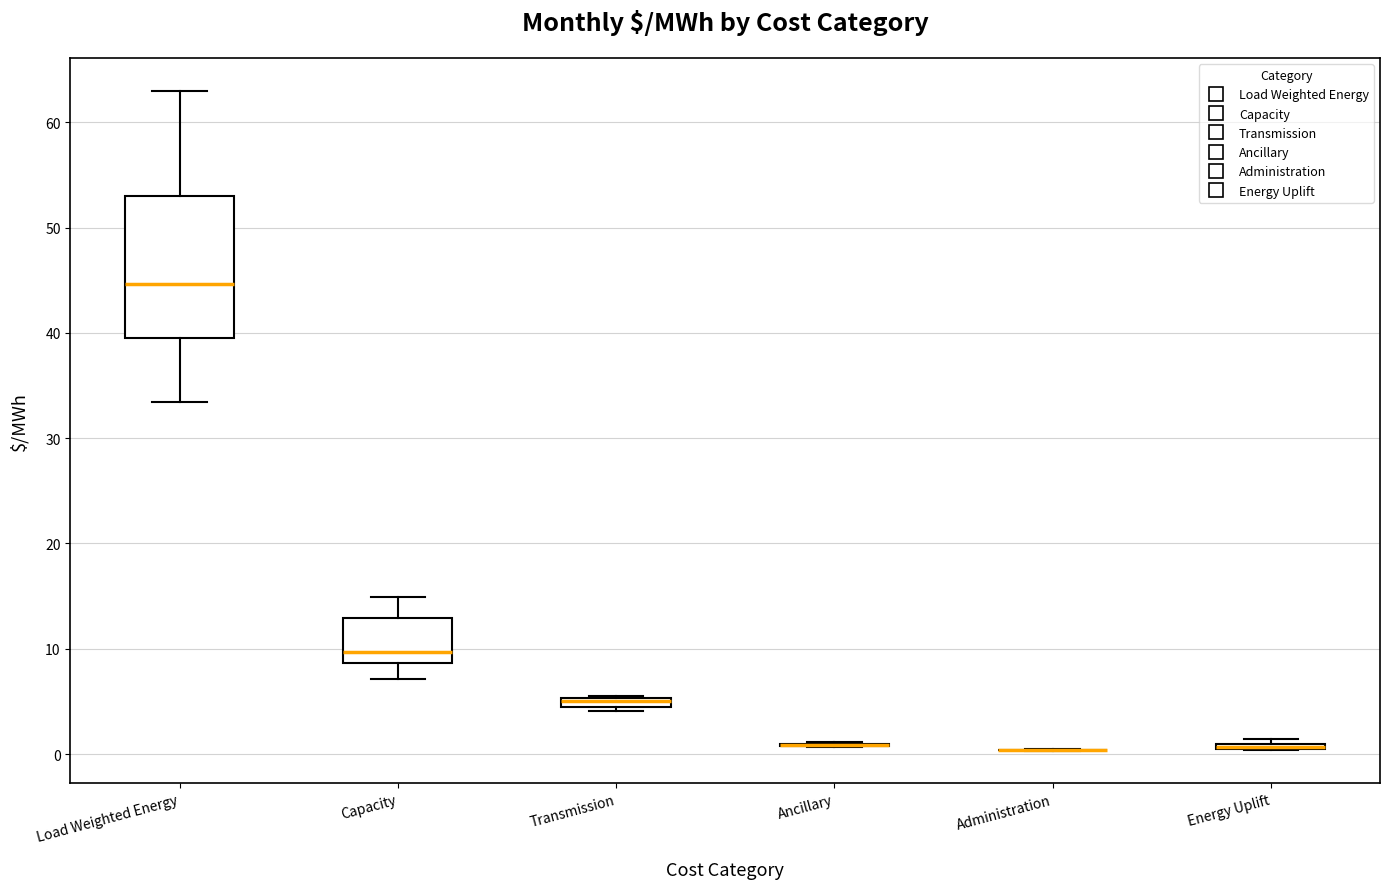

Which box is the tallest, from its lower edge to its upper edge?

Load Weighted Energy